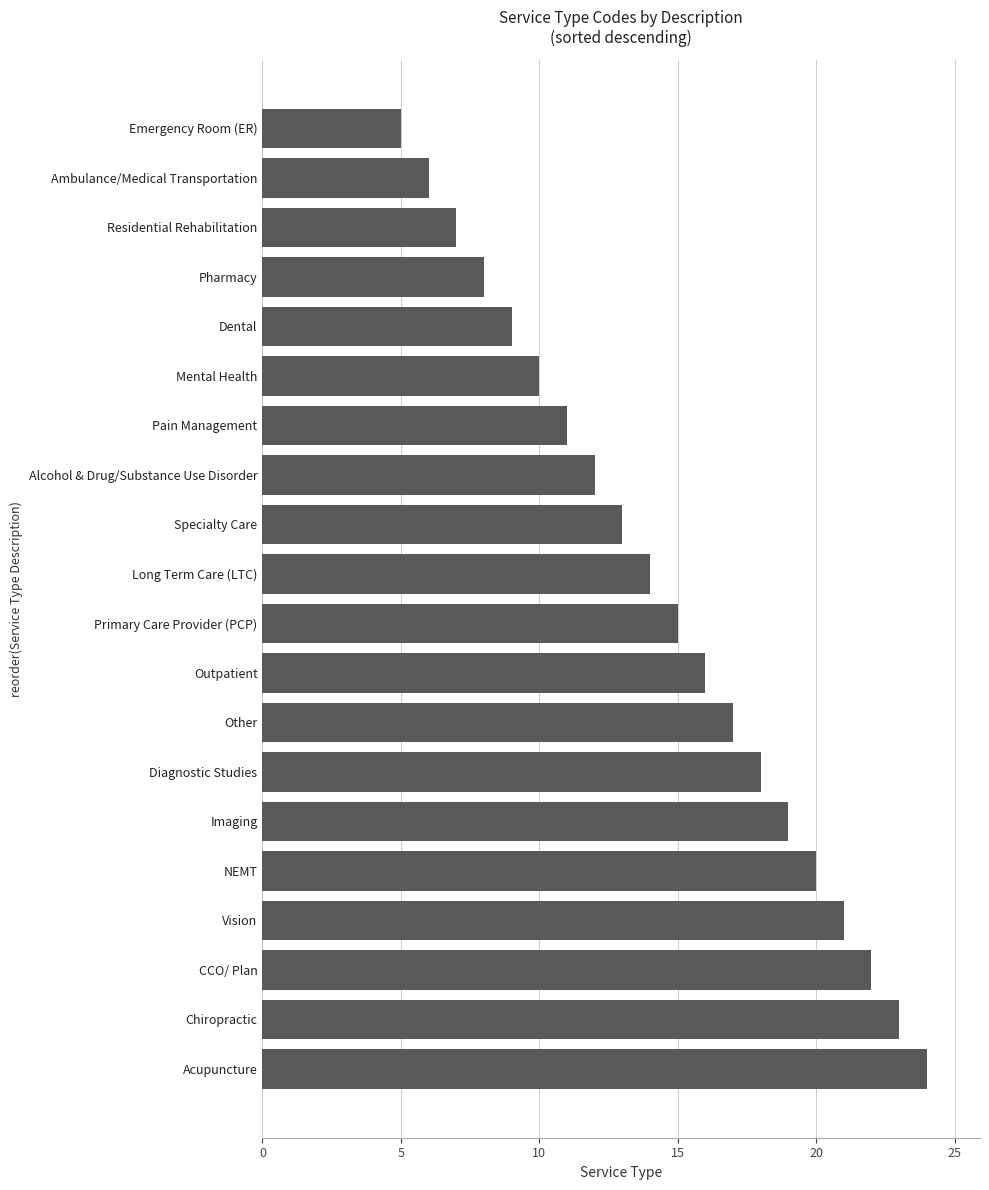

Reading top to bottom, what are all the values shown in this chart?

5	6	7	8	9	10	11	12	13	14	15	16	17	18	19	20	21	22	23	24